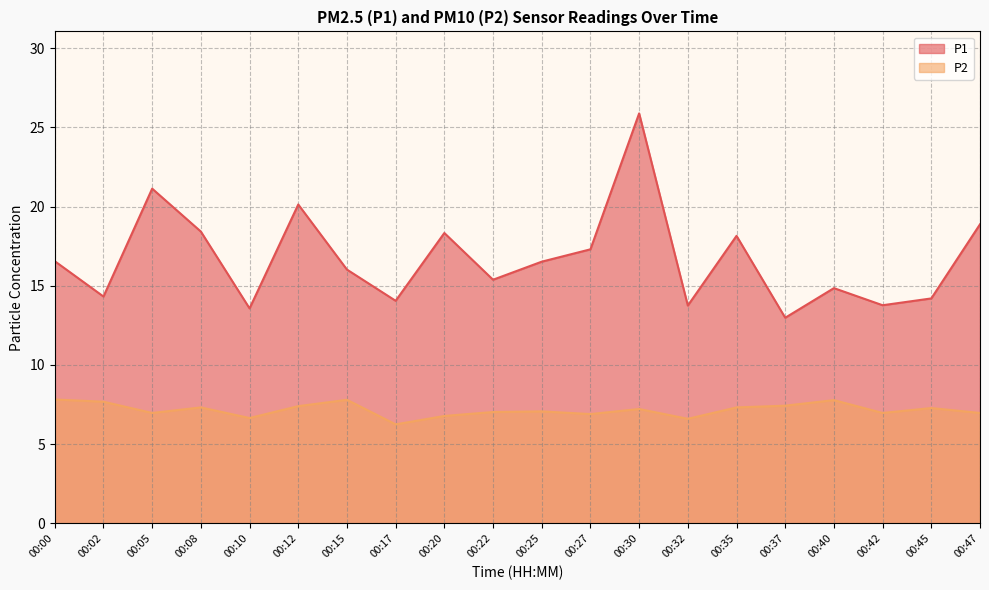

List the labels in order of P2 value, largest first.

00:00, 00:15, 00:40, 00:02, 00:37, 00:12, 00:08, 00:35, 00:45, 00:30, 00:25, 00:22, 00:05, 00:42, 00:47, 00:27, 00:20, 00:10, 00:32, 00:17